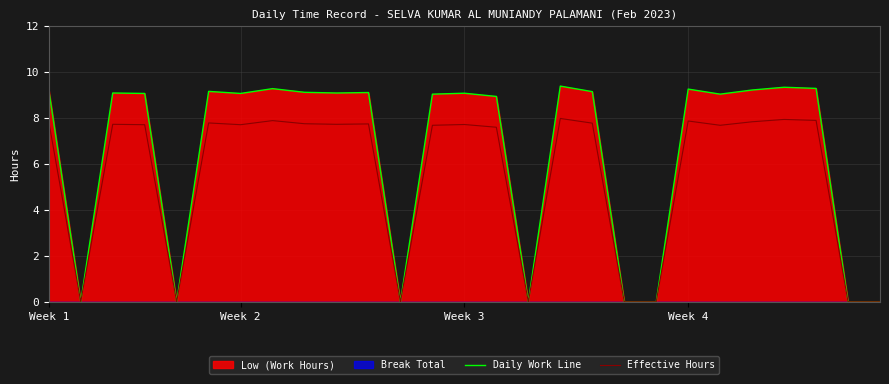

Reading left to right, what are all the values shown in this chart?

Daily Work Line: 9.2	0.0	9.1	9.1	0.0	9.2	9.1	9.3	9.1	9.1	9.1	0.0	9.0	9.1	8.9	0.0	9.4	9.2	0.0	0.0	9.3	9.0	9.2	9.3	9.3	0.0	0.0
Effective Hours: 7.8	0.0	7.7	7.7	0.0	7.8	7.7	7.9	7.8	7.7	7.7	0.0	7.7	7.7	7.6	0.0	8.0	7.8	0.0	0.0	7.9	7.7	7.8	7.9	7.9	0.0	0.0